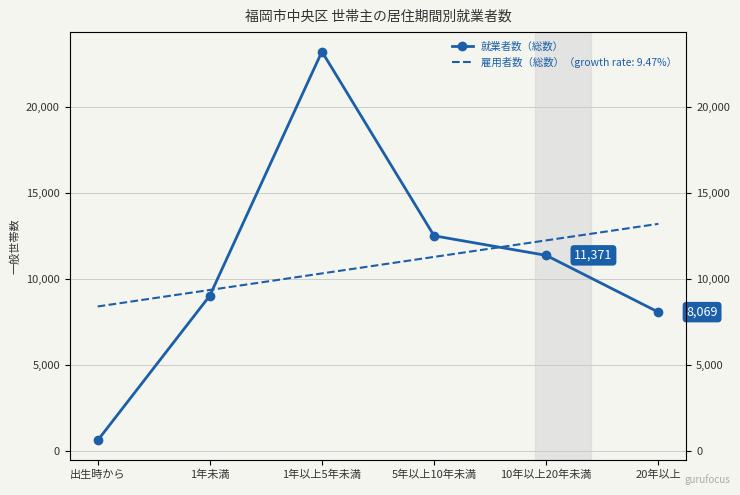

List the labels in order of value, largest first.

1年以上5年未満, 5年以上10年未満, 10年以上20年未満, 1年未満, 20年以上, 出生時から